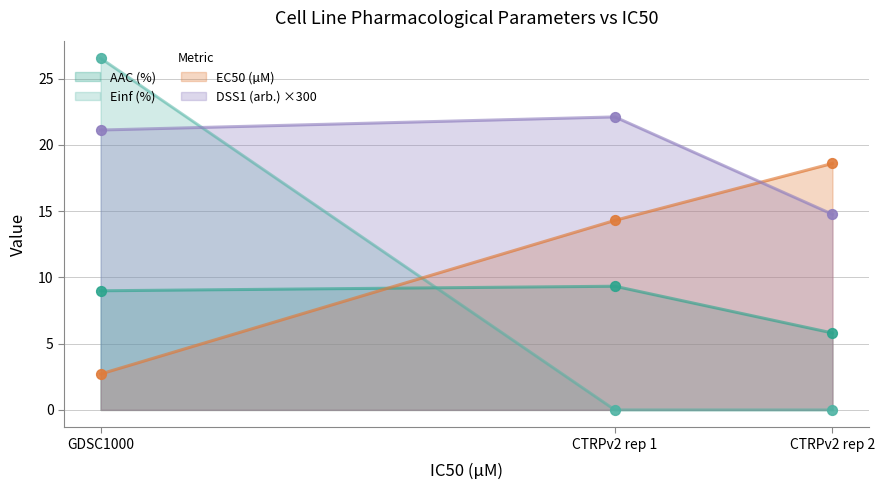

At how many categories does at least one series exceed 3?

3